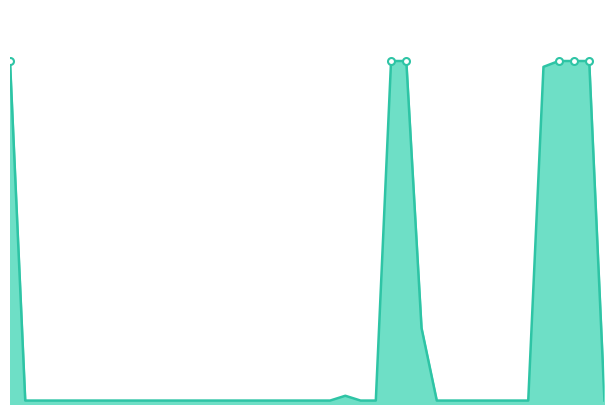

How many lines are shown in the chart?

1